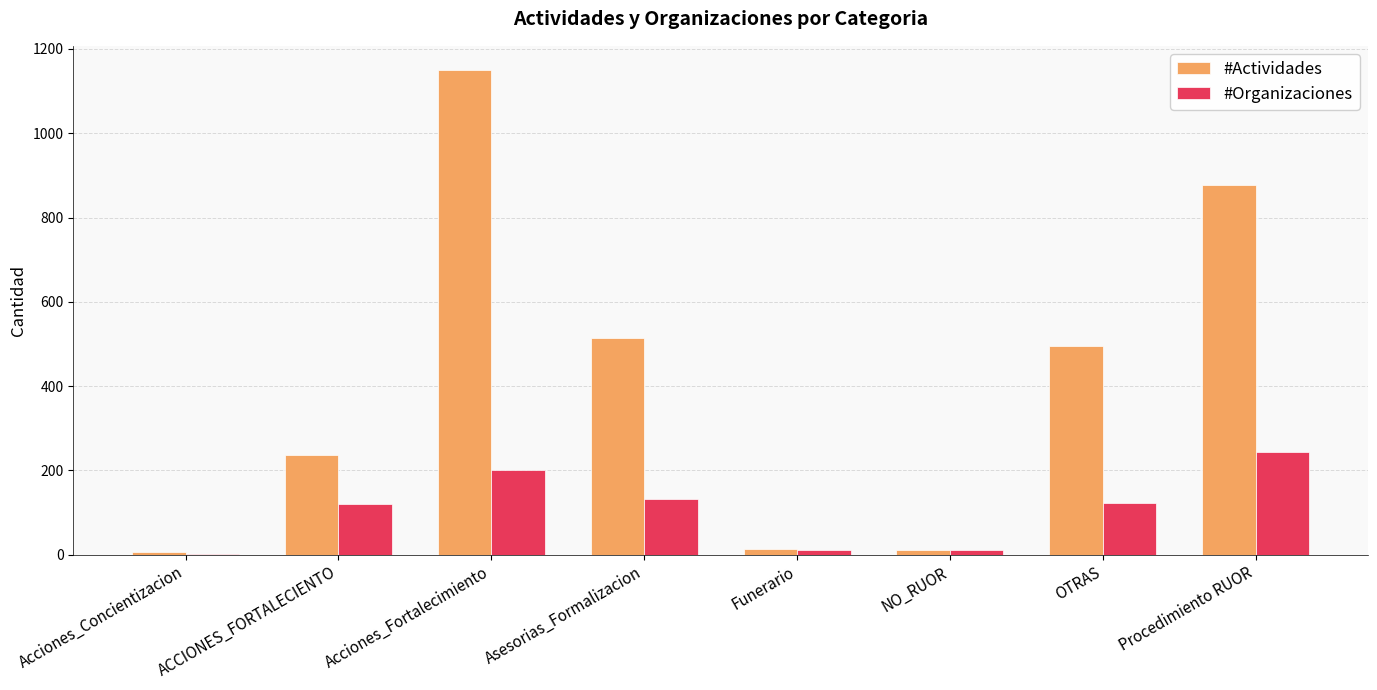

Is the value of #Organizaciones at Acciones_Fortalecimiento greater than the value of #Actividades at Funerario?

Yes